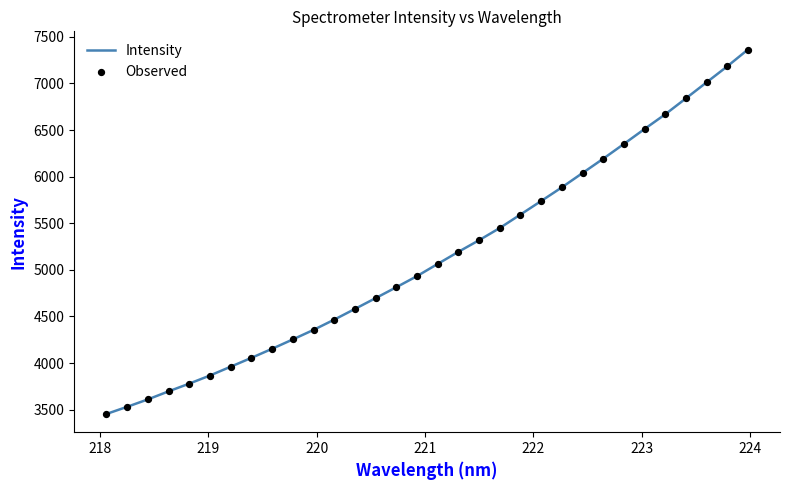

What is the smallest value displayed?

3453.9